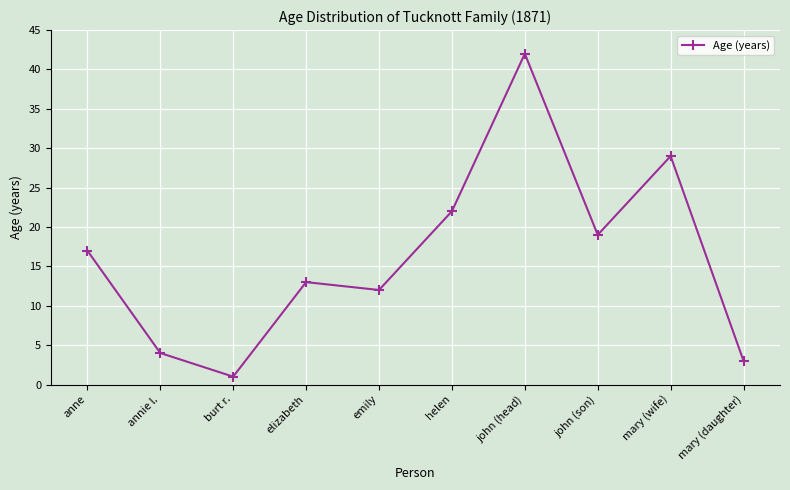

Read the value at elizabeth, to the nearest 10.

10